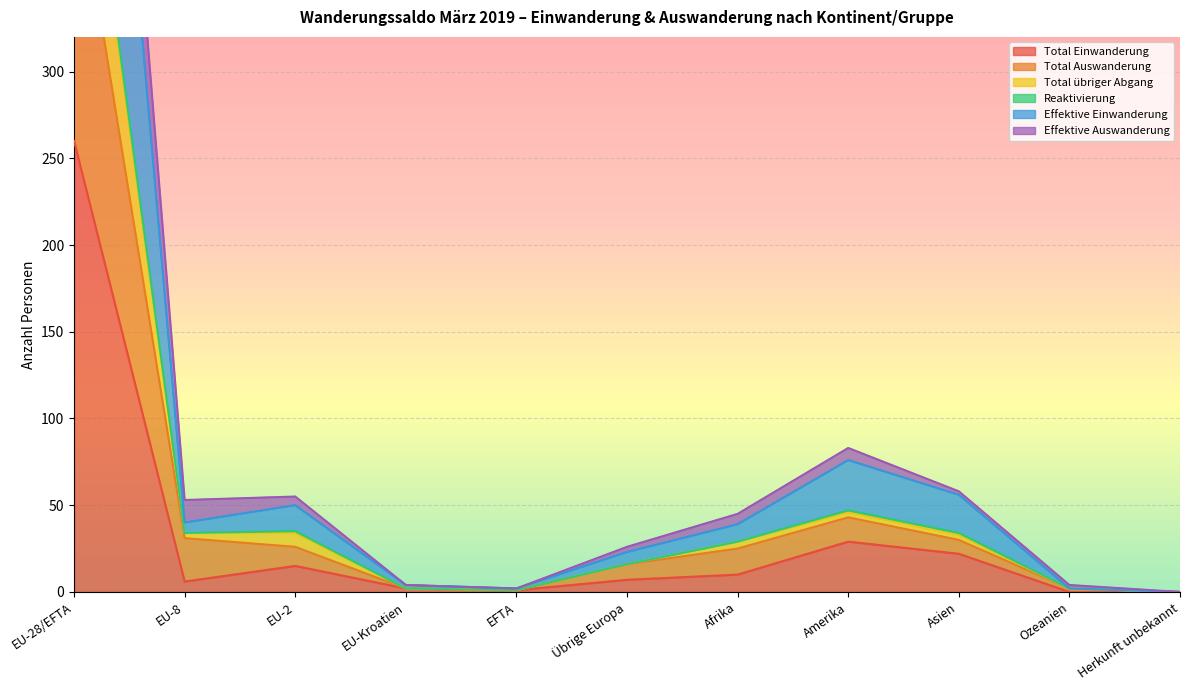

At which category is the sum across all series the highest?

EU-28/EFTA